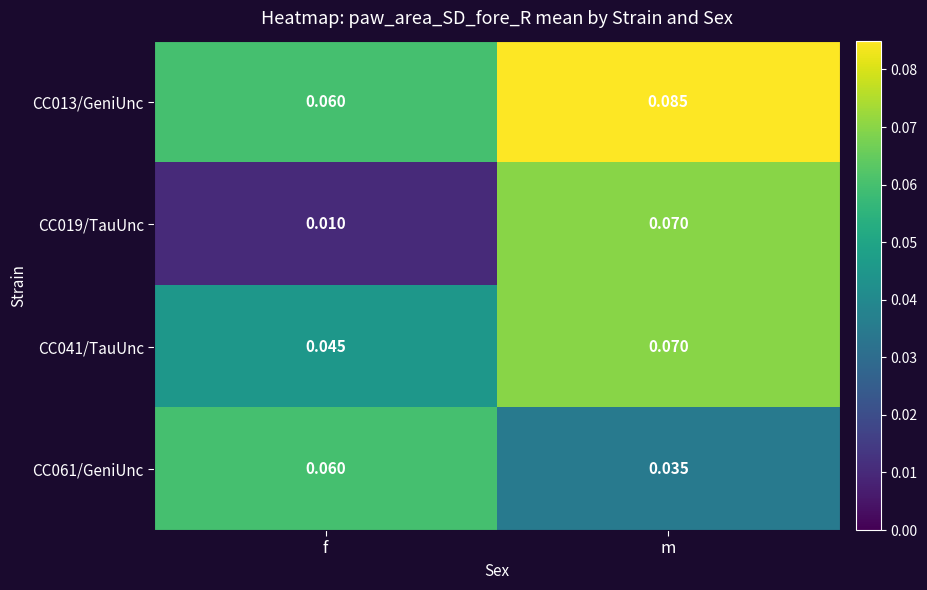

At which category is the sum across all series the highest?

m